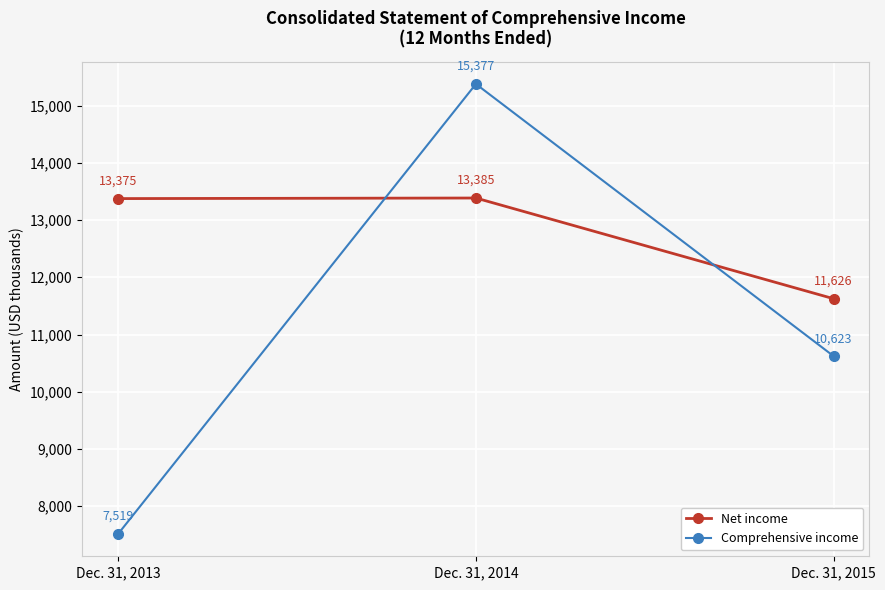

What is the minimum value for Comprehensive income?

7519